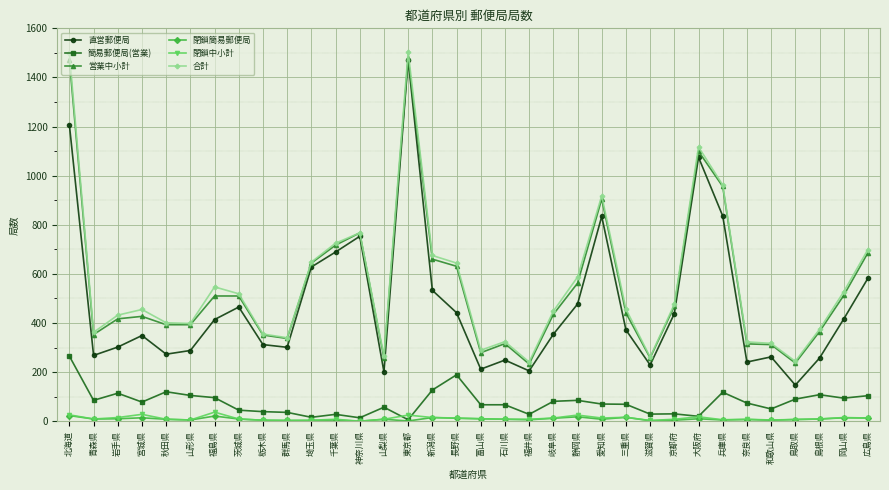

What is the label of the 13th point from the right?

静岡県